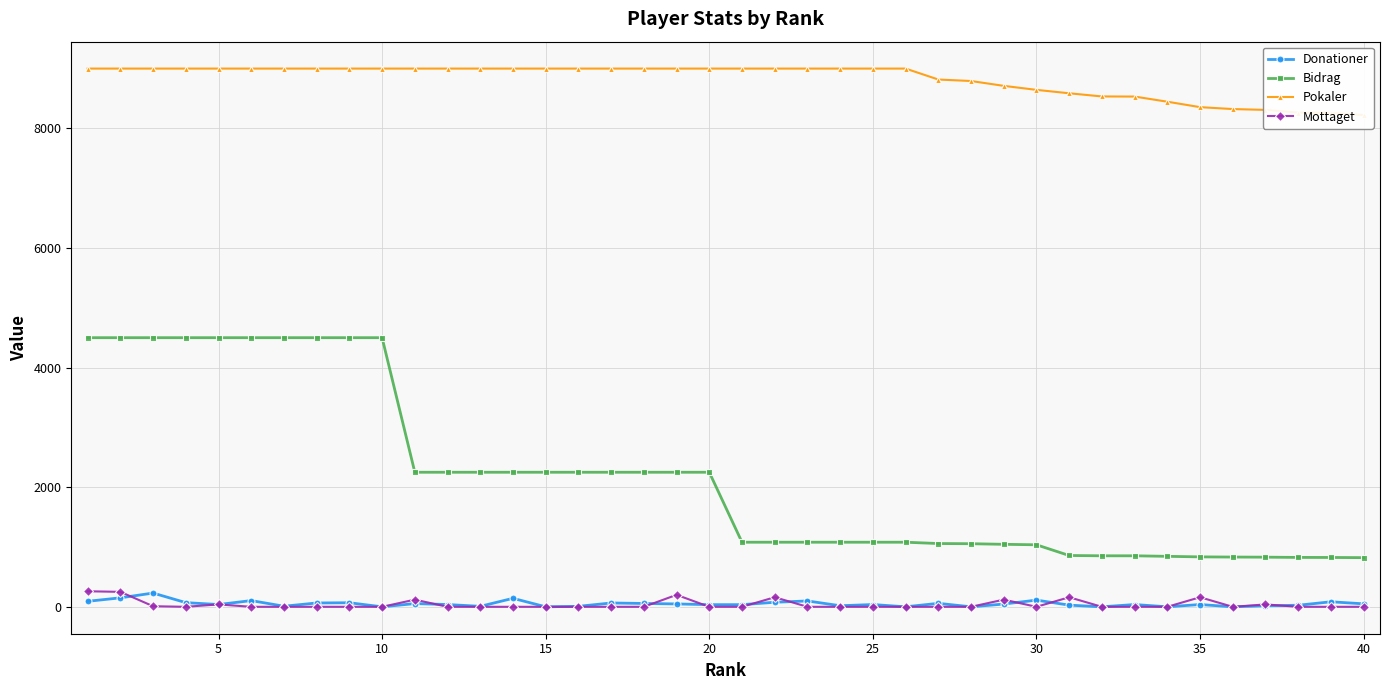

The value of Mottaget at 10 is 0. True or false?

True